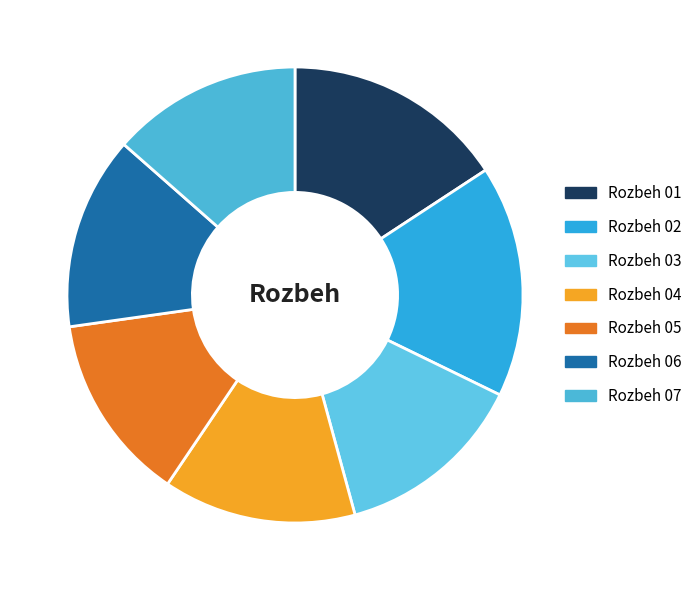

Which has a higher value, Rozbeh 07 or Rozbeh 01?

Rozbeh 01